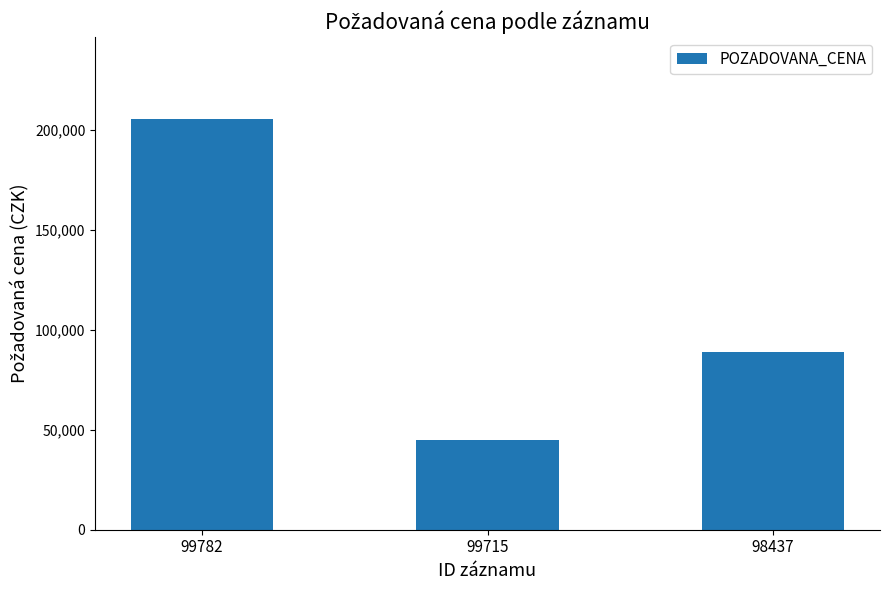

At which label does the data first exceed 88730?

99782